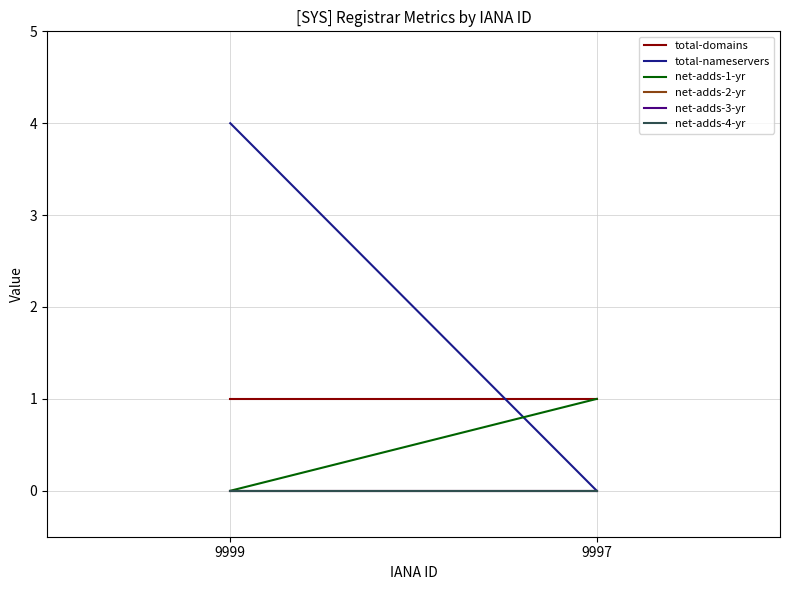

Count the number of categories in the chart.

2